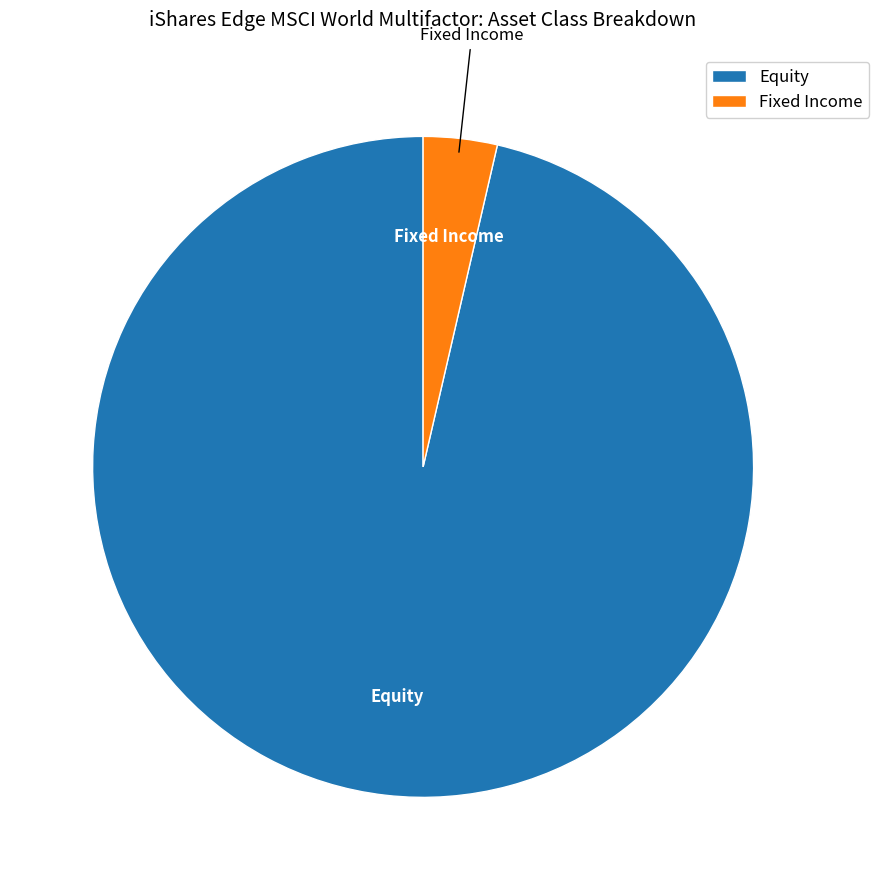

Between Equity and Fixed Income, which is larger?

Equity